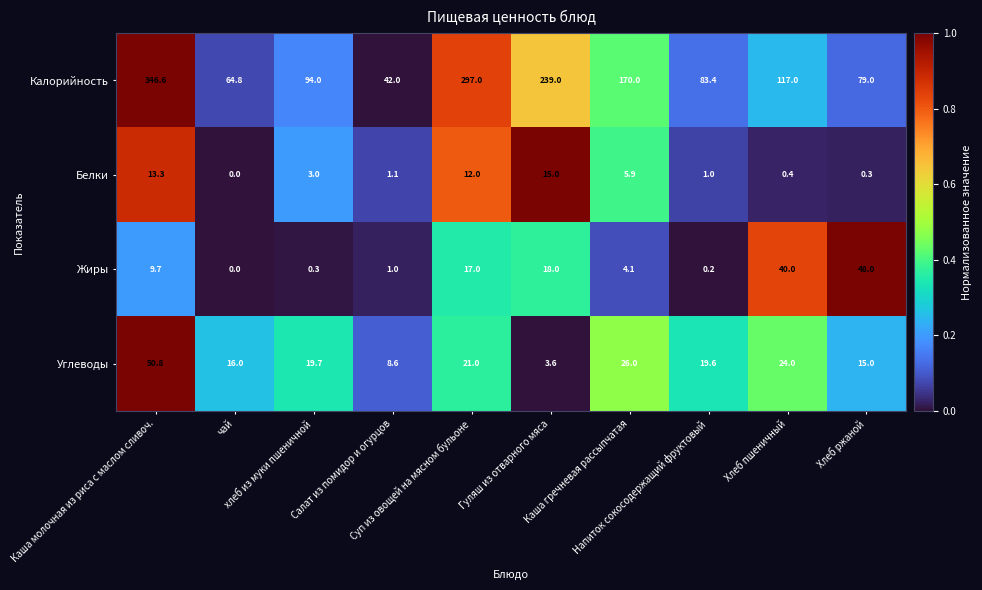

Rank the series by their maximum value, from highest to lowest.

Калорийность, Углеводы, Жиры, Белки